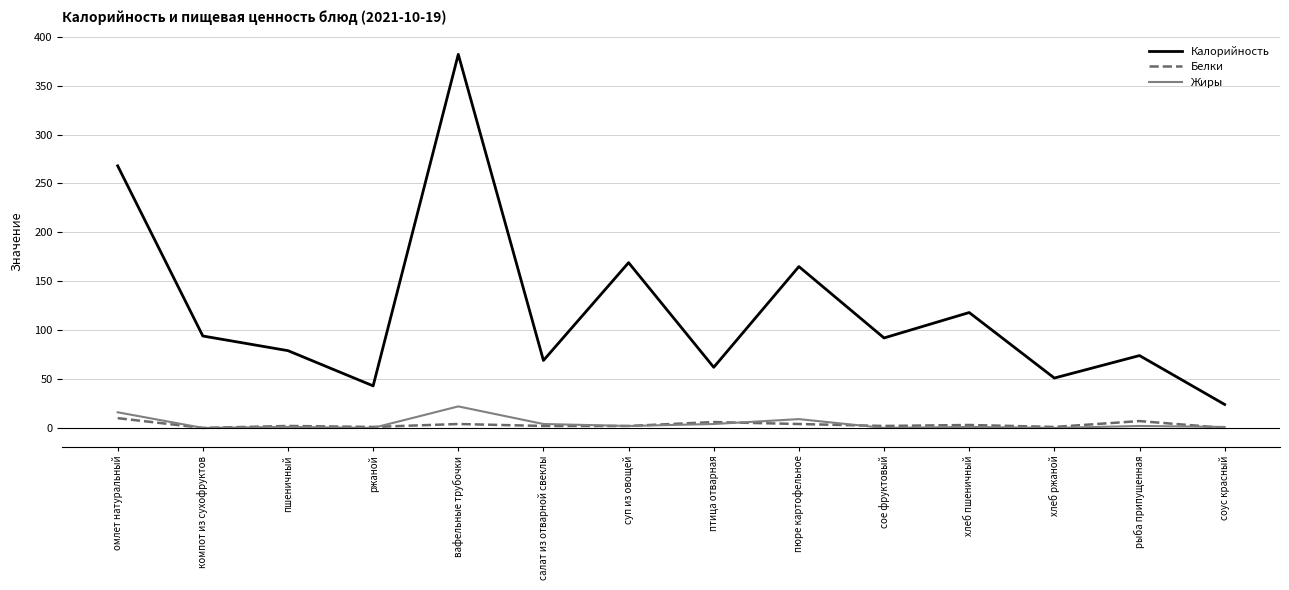

Where is Калорийность nearest to the value 203?

суп из овощей